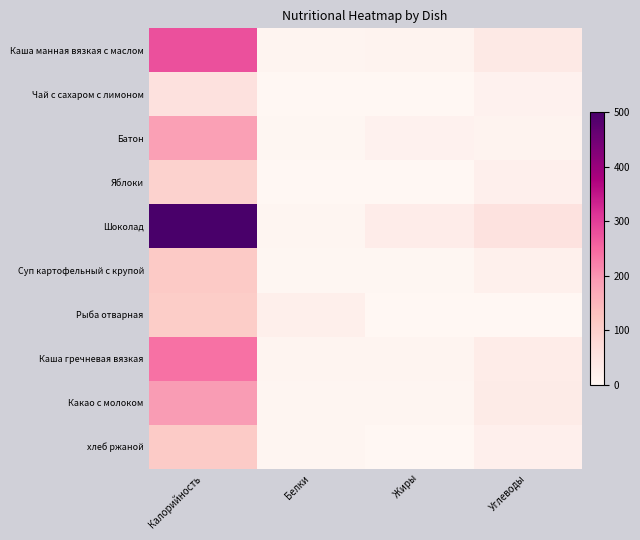

Which series changed the most between Белки and Углеводы?

Шоколад